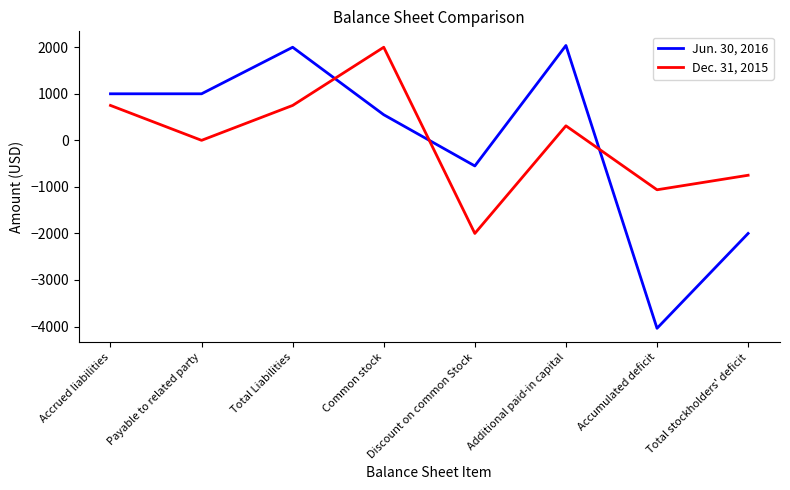

What is the smallest value displayed?

-4038